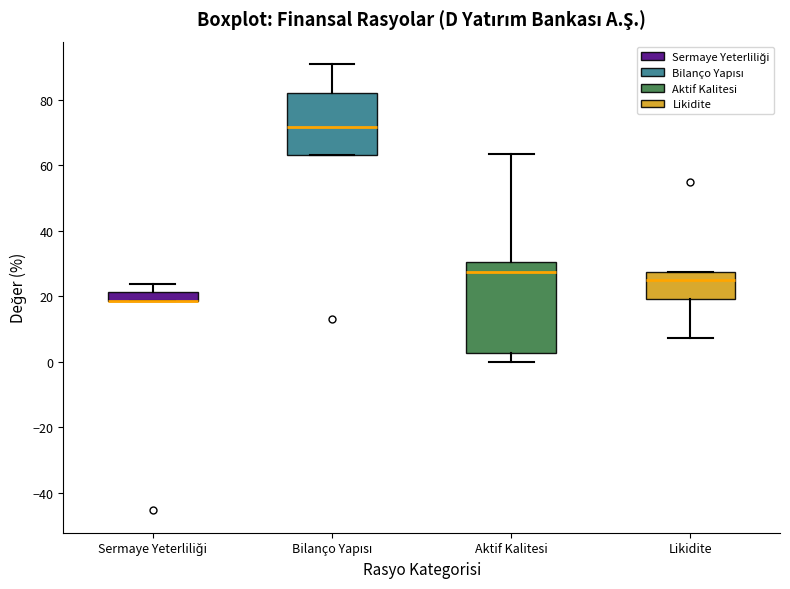

Where is the lower edge of the box for Aktif Kalitesi on the y-axis? The values are not printed on the chart, so give them approximately, as read against the axis.

2